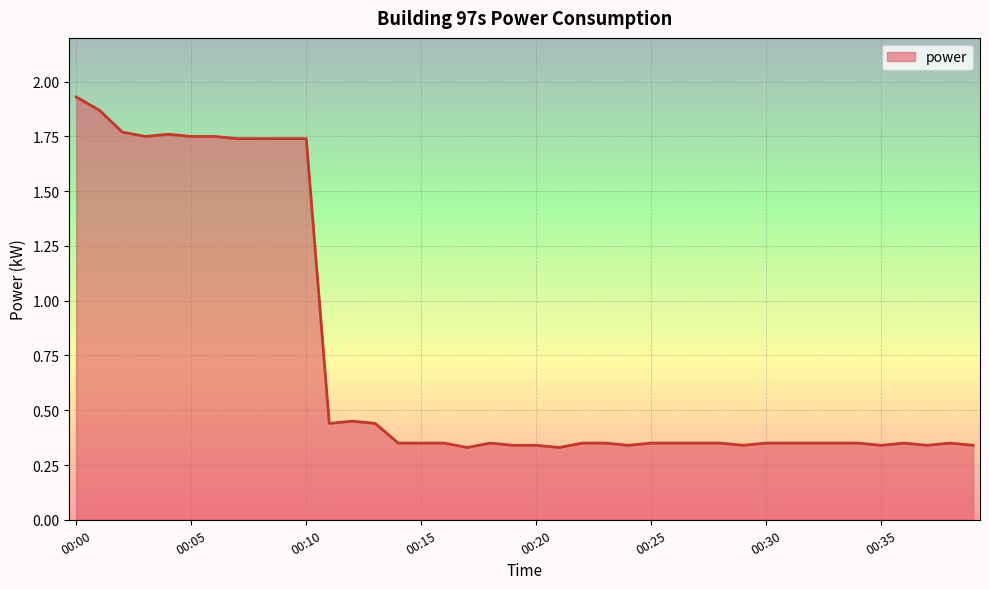

What is the average value?

0.7